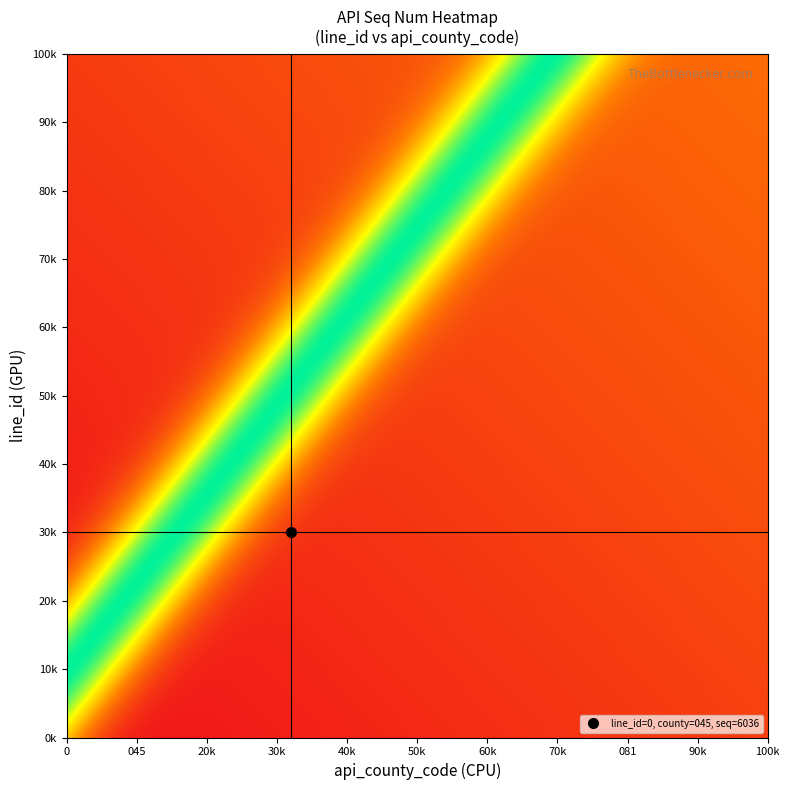

Reading left to right, list all the values displayed in this chart.

0: 0=6036	1=0
1: 0=0	1=5447